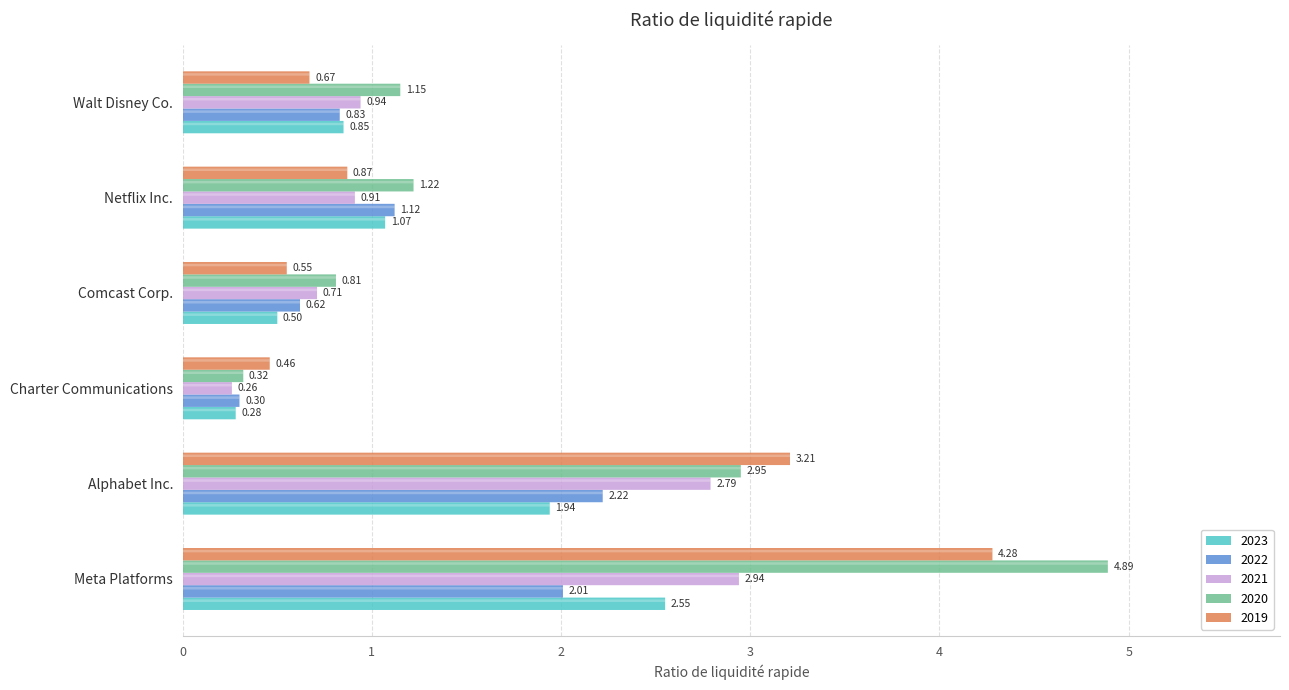

Does the chart contain stacked bars?

No